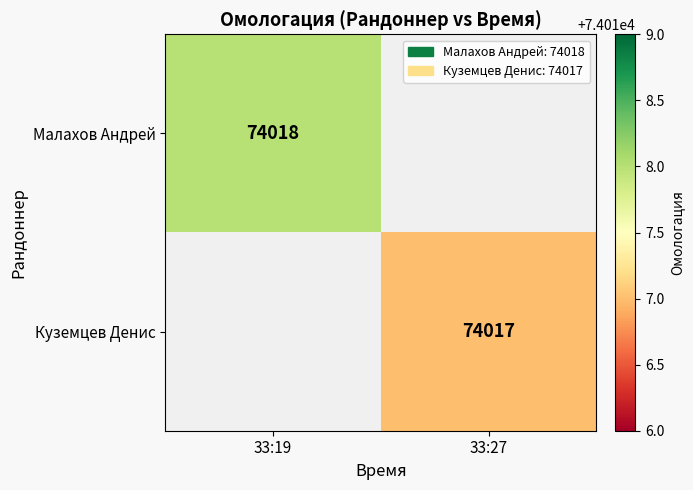

Which category has the lowest value across all series?

33:27